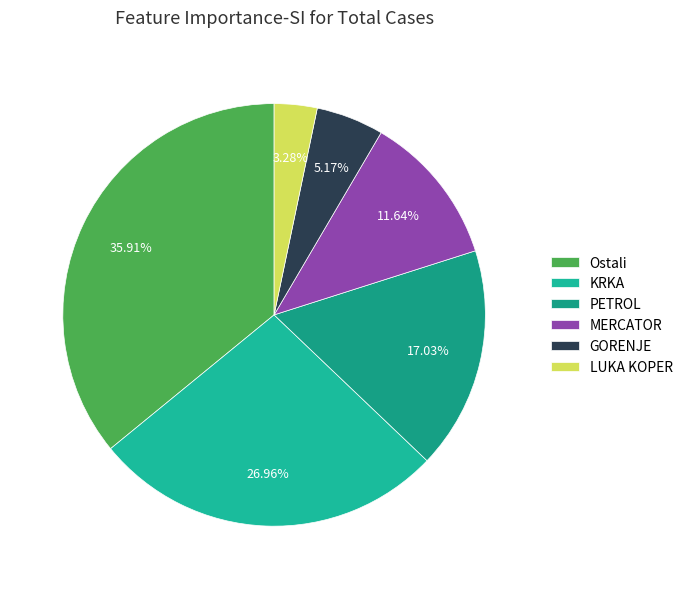

What is the ratio of the value at KRKA to the value at Ostali?

0.8